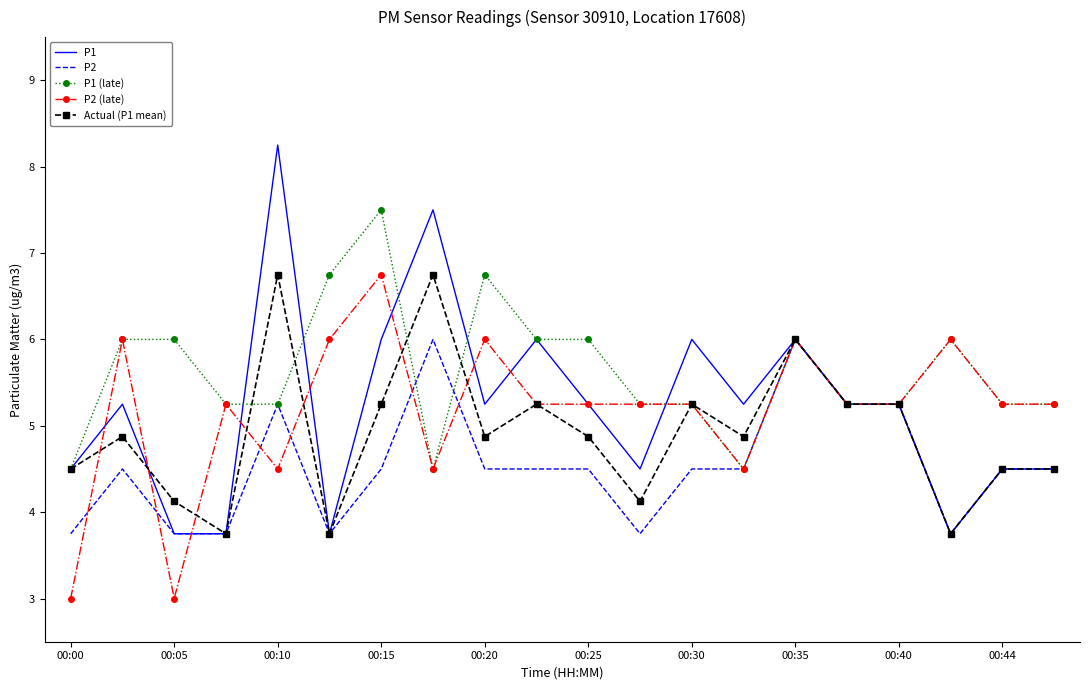

What is the minimum value for P2?

3.8